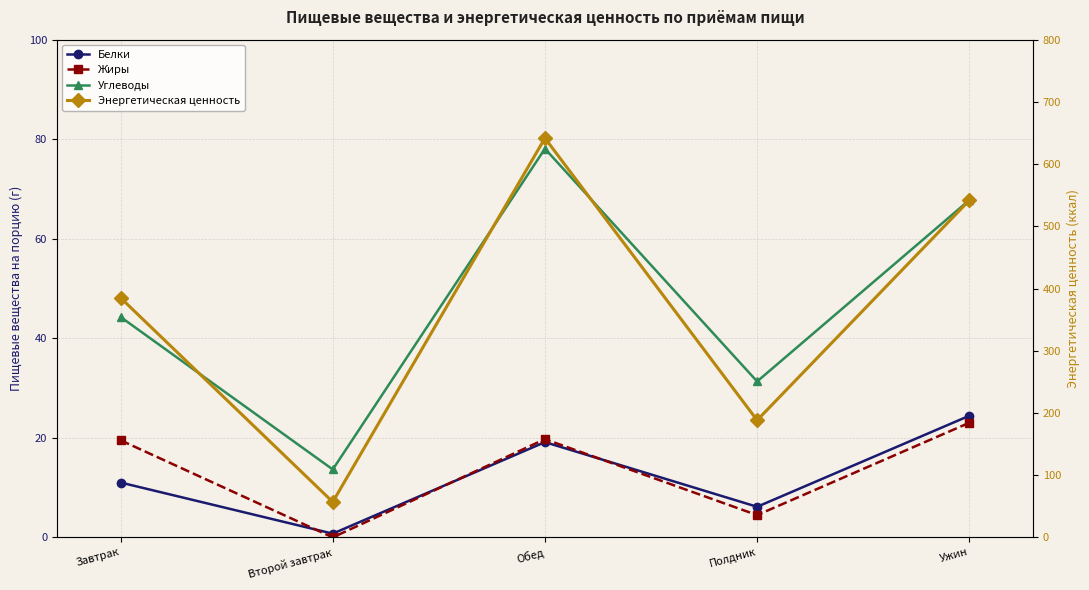

What is the average value of the Белки series?

12.3